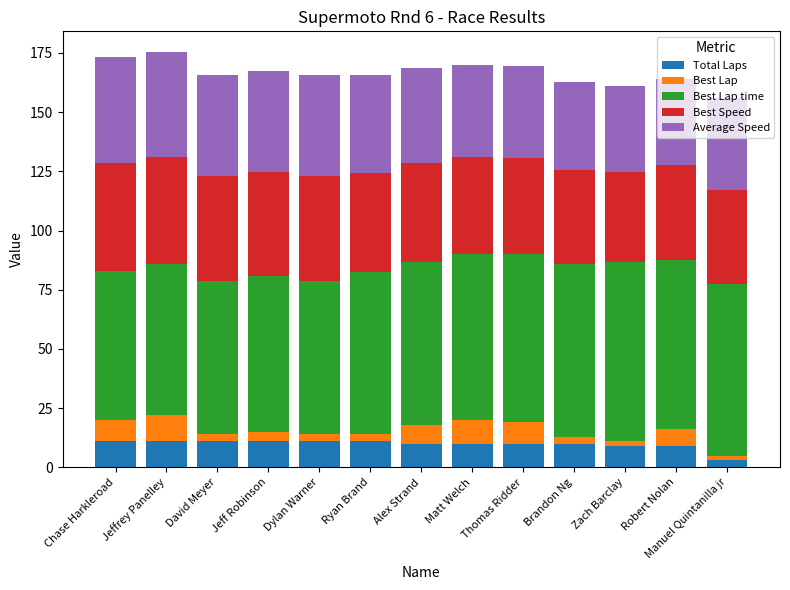

What is the highest value of the Total Laps series?

11.0